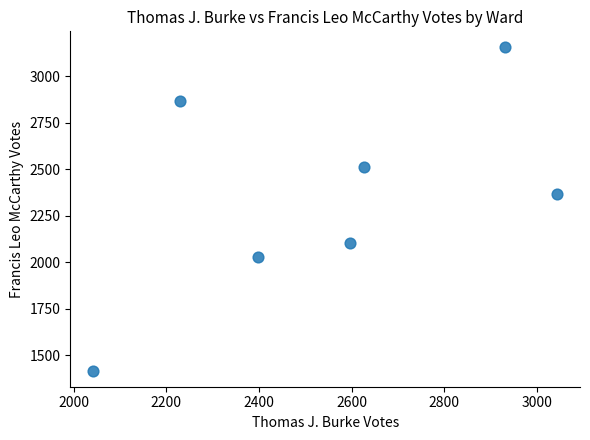

What is the range of X values (max minus min)?

1000